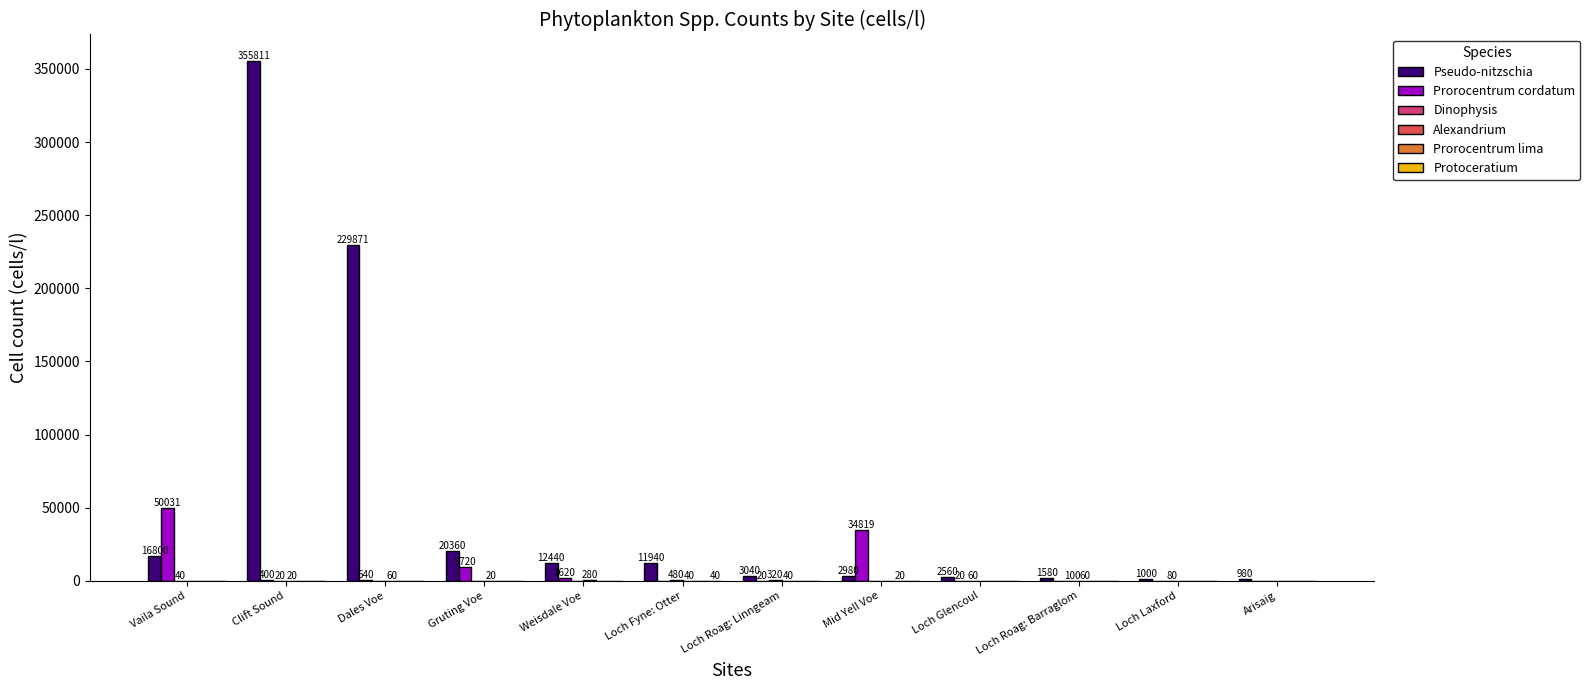

Which series has the largest range (max minus min)?

Pseudo-nitzschia